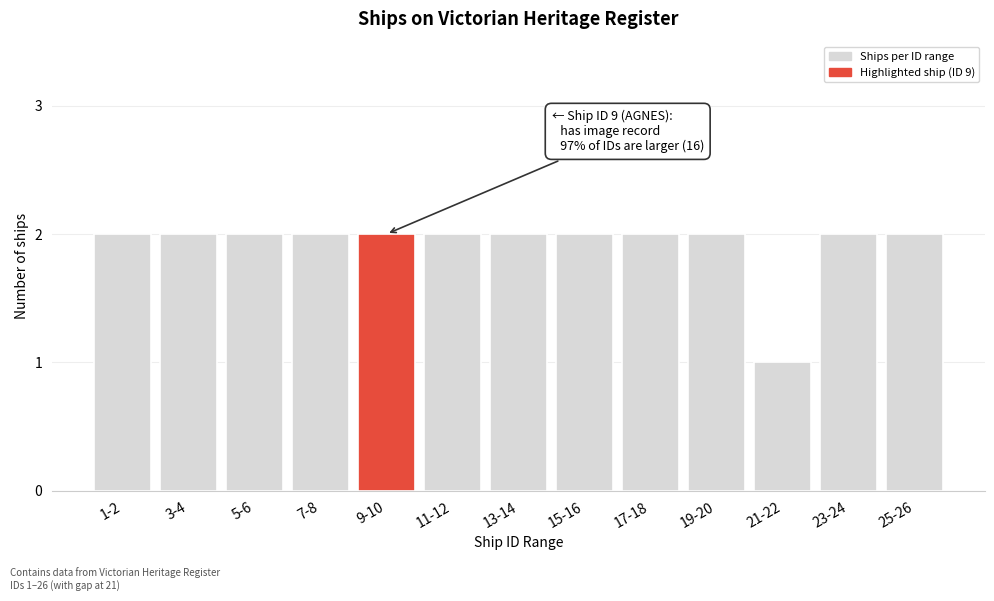

Reading left to right, extract all data points from this chart.

1-2=2	3-4=2	5-6=2	7-8=2	9-10=2	11-12=2	13-14=2	15-16=2	17-18=2	19-20=2	21-22=1	23-24=2	25-26=2